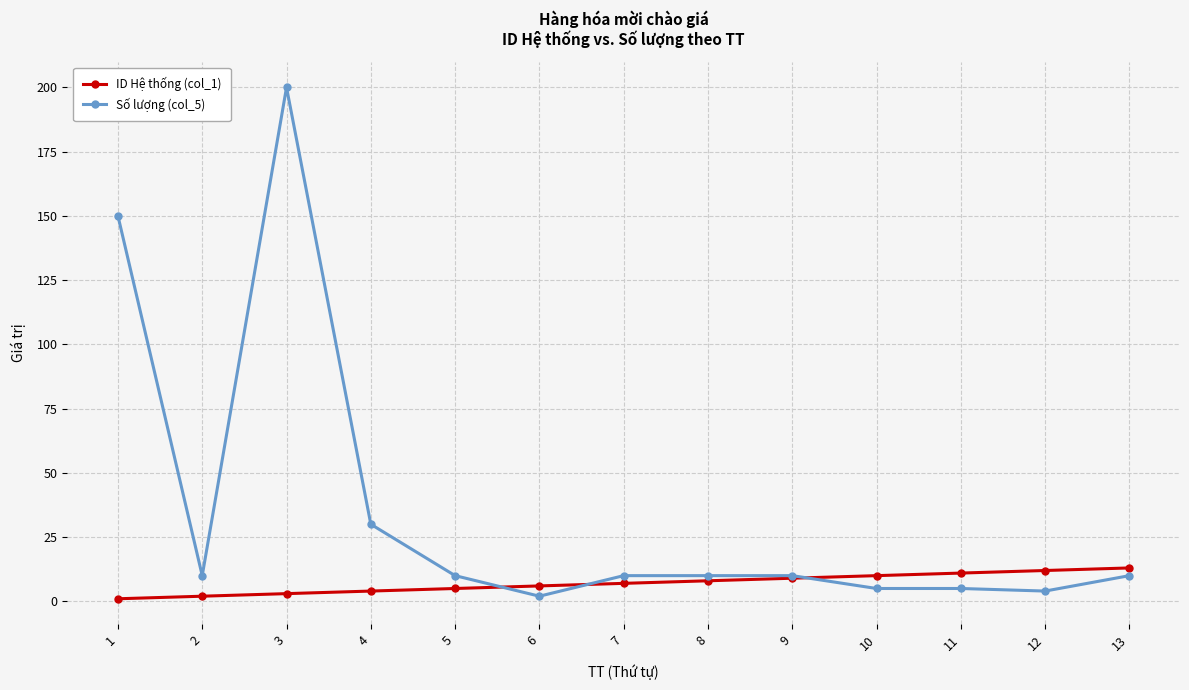

What is the total value across all series at 5?

15